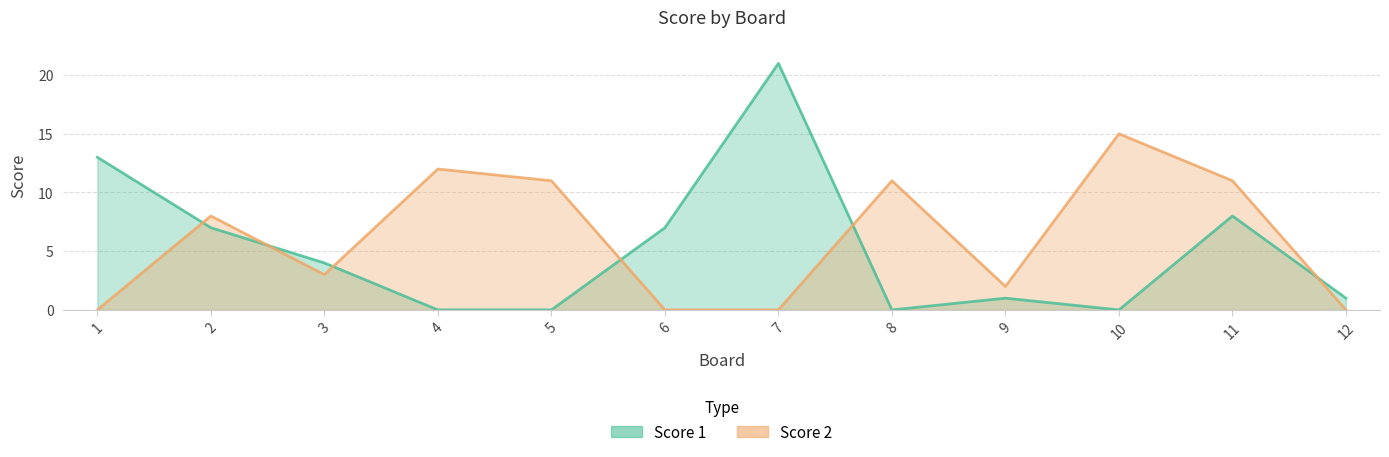

Which category has the highest value across all series?

7